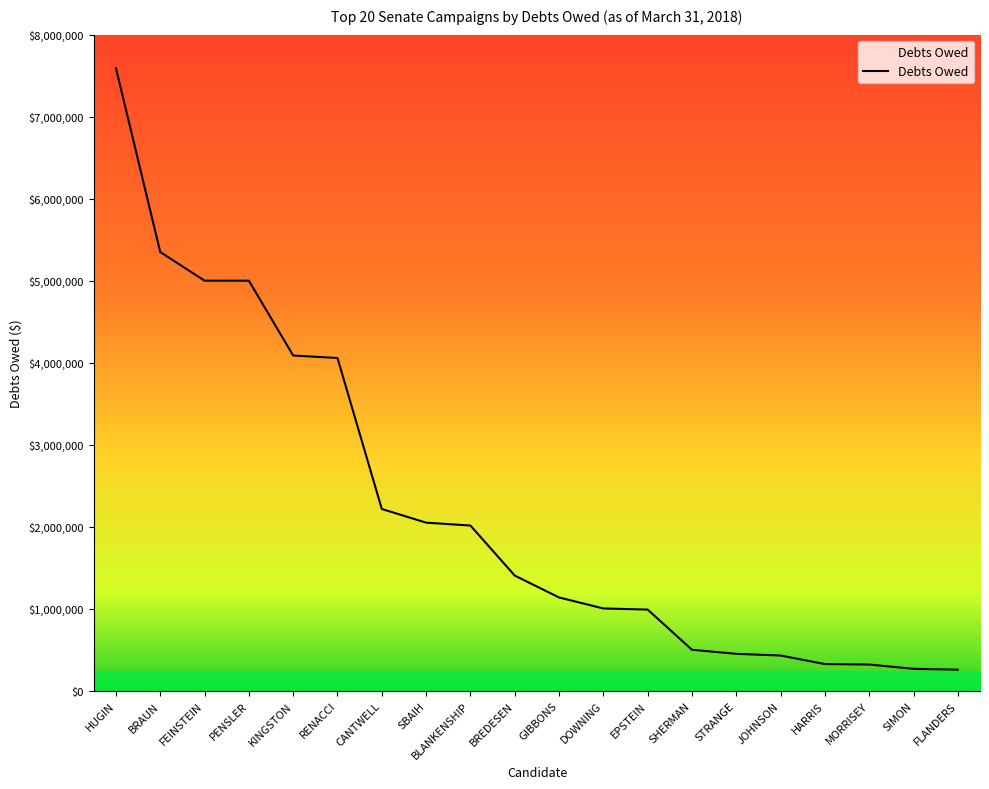

What is the minimum value shown in the chart?

257527